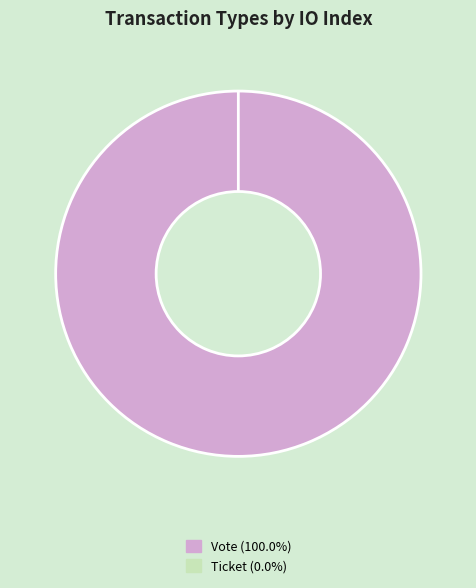

To the nearest percent, what is the combined percentage of Ticket and Vote?

100%